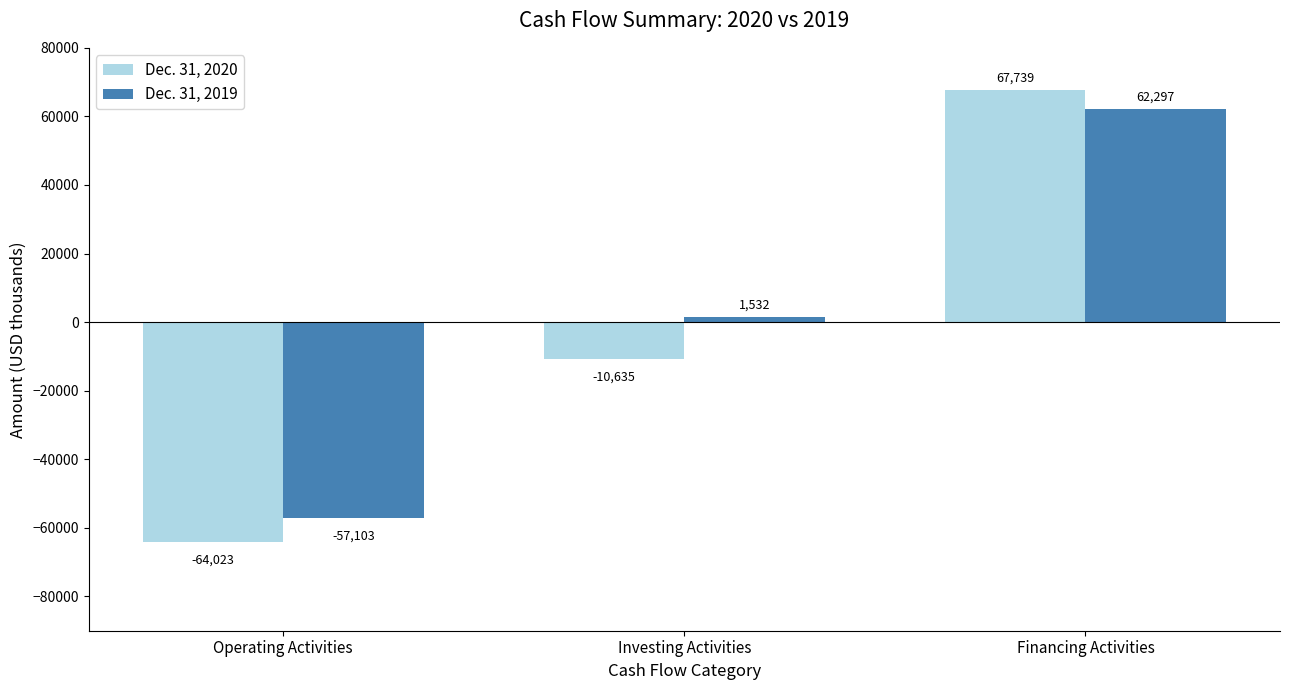

Reading left to right, transcribe all the data shown in this chart.

Dec. 31, 2020: Operating Activities=-64023	Investing Activities=-10635	Financing Activities=67739
Dec. 31, 2019: Operating Activities=-57103	Investing Activities=1532	Financing Activities=62297